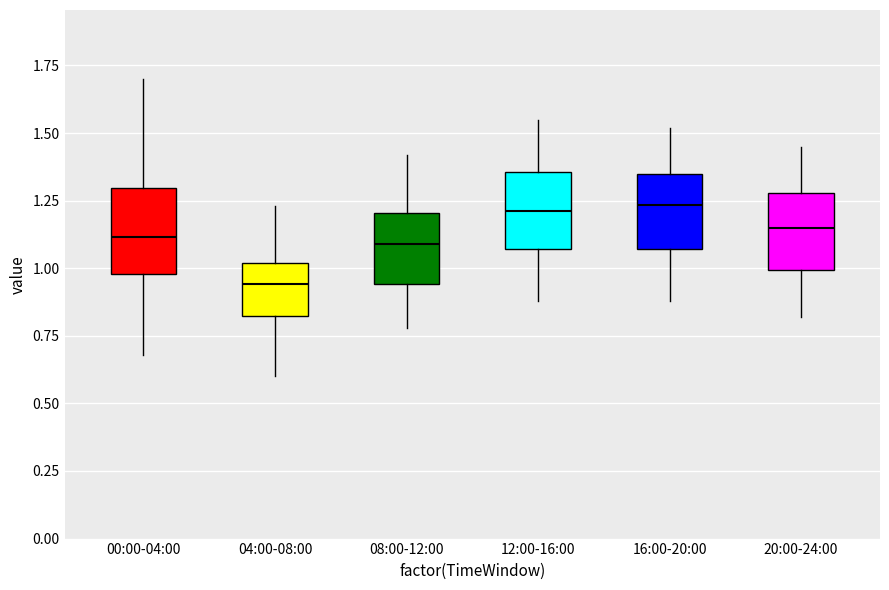

Reading left to right, transcribe this box plot: for each box, give where its median line is, the range the box spans, and where its two whiskers end, as read against the y-axis. The values are not printed on the chart, so give them approximately, as read against the axis.

00:00-04:00: median 1.10, box 1.00 to 1.30, whiskers 0.70 to 1.70
04:00-08:00: median 0.95, box 0.85 to 1.00, whiskers 0.60 to 1.25
08:00-12:00: median 1.10, box 0.95 to 1.20, whiskers 0.80 to 1.40
12:00-16:00: median 1.20, box 1.05 to 1.35, whiskers 0.90 to 1.55
16:00-20:00: median 1.25, box 1.05 to 1.35, whiskers 0.90 to 1.50
20:00-24:00: median 1.15, box 1.00 to 1.30, whiskers 0.80 to 1.45